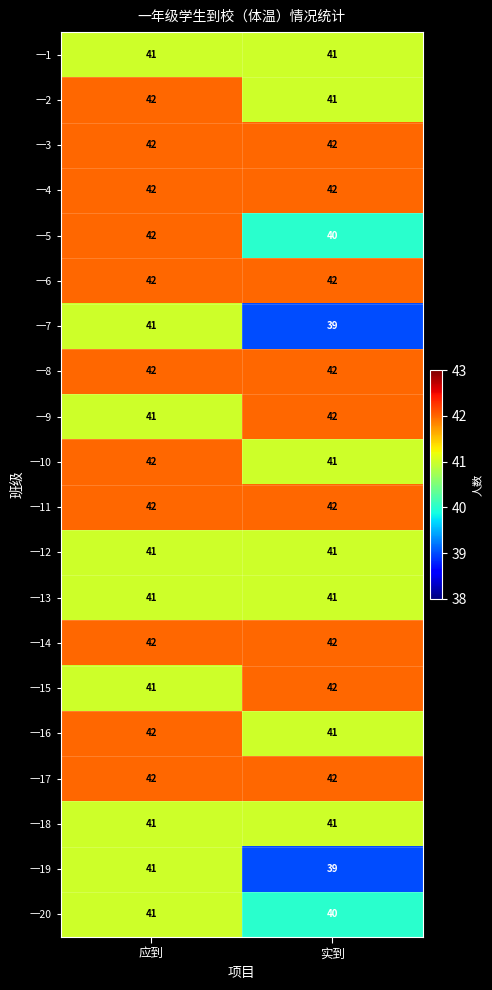

What is the sum of all 一11 values?

84